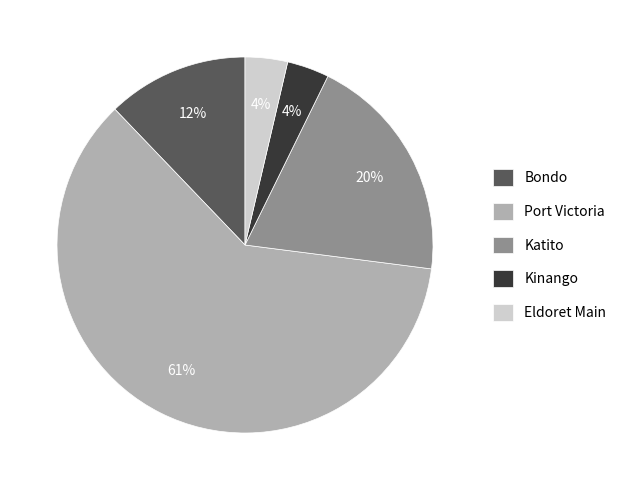

Which has a higher value, Kinango or Port Victoria?

Port Victoria